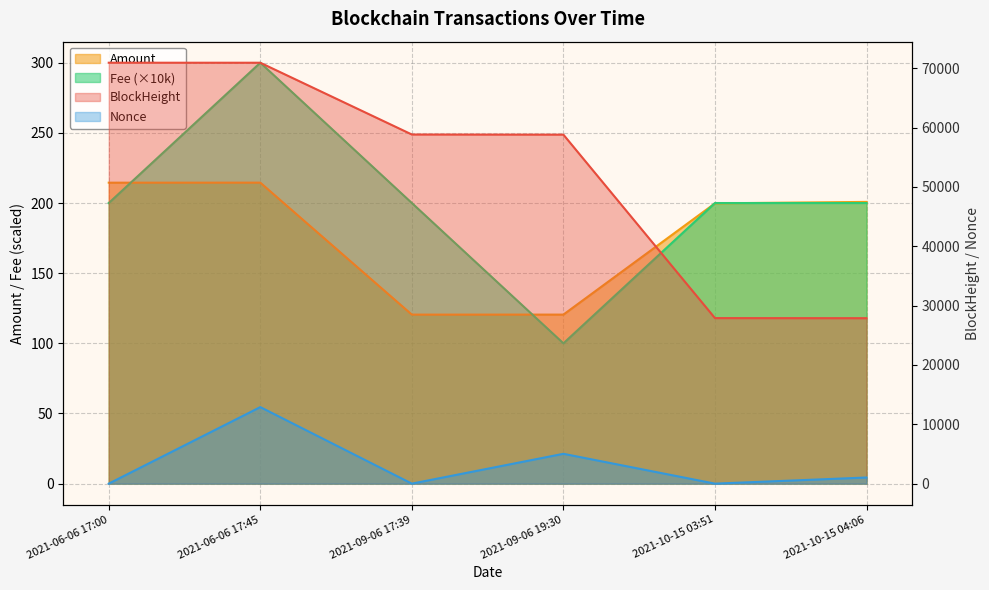

Where is the first local maximum for Fee?

2021-06-06 17:45